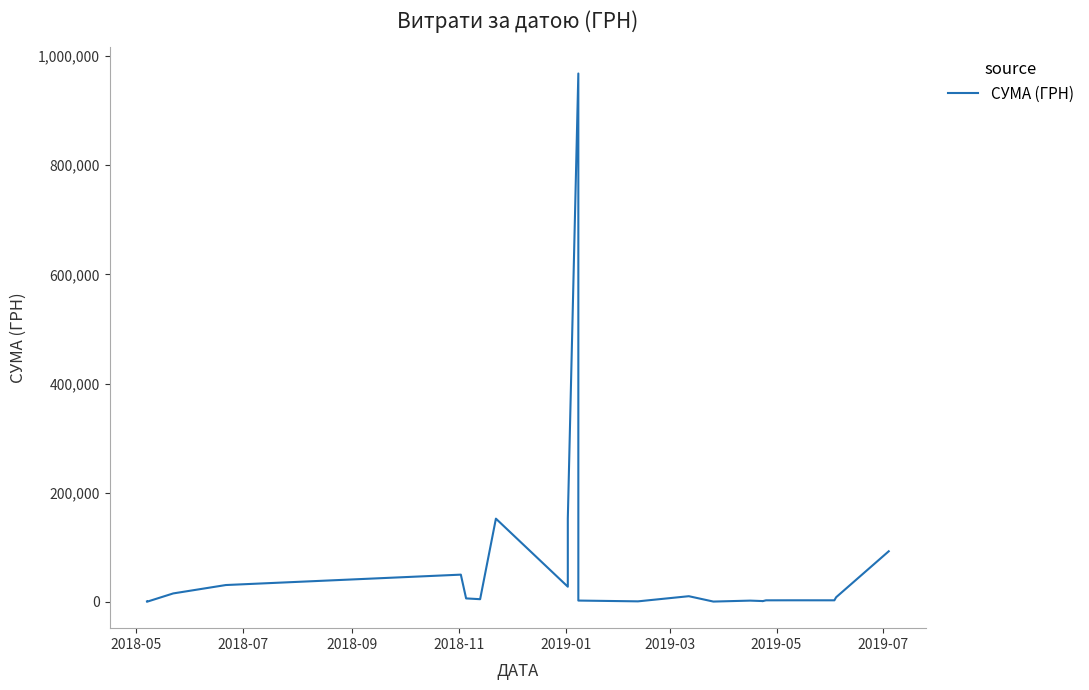

What is the difference between the maximum and minimum values?

967680.9